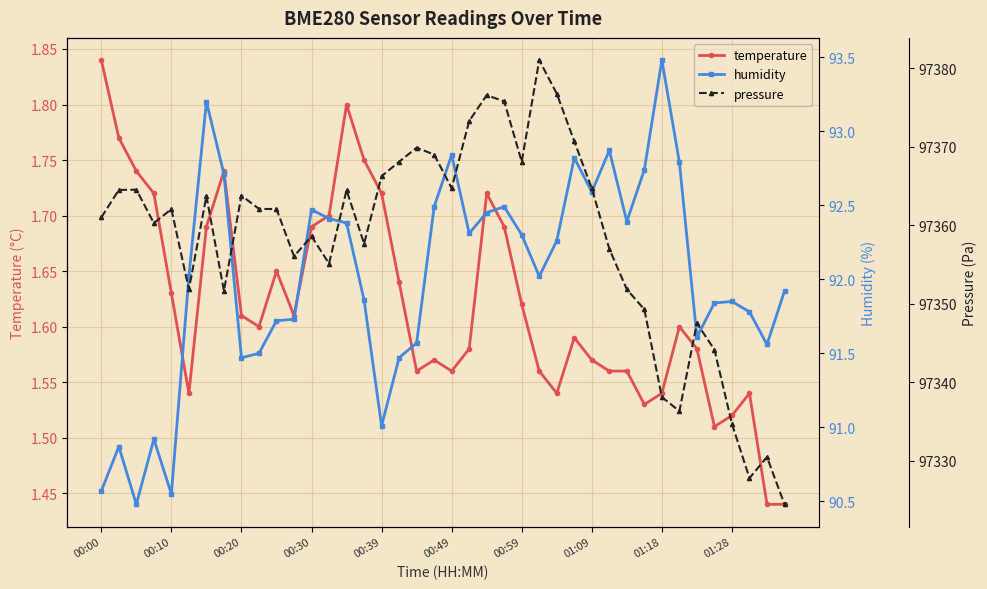

Count the temperature values in the range 1 to 2.

40